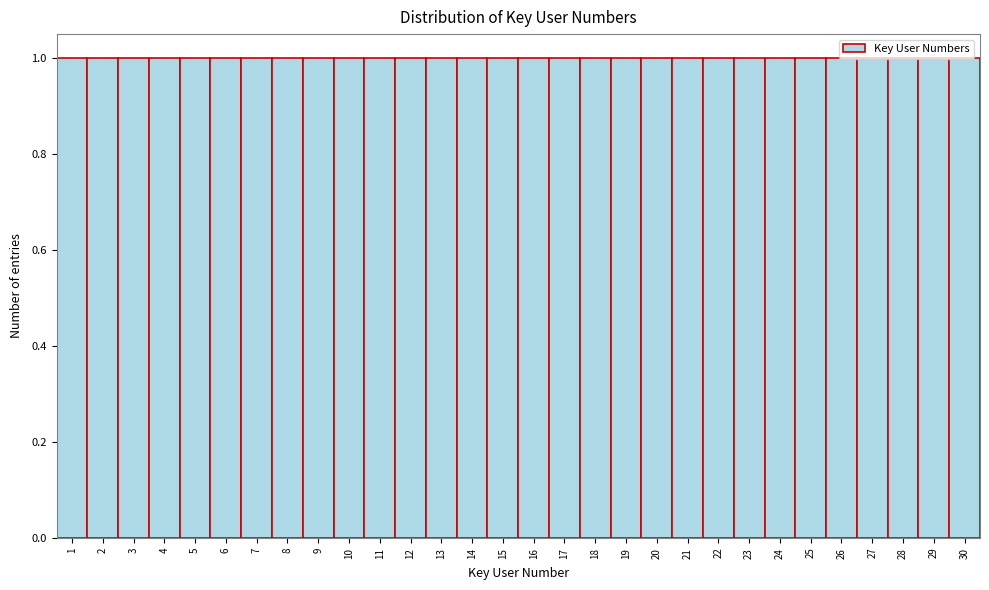

Reading left to right, transcribe this chart: for each bar, give the range it covers on the x-axis and its height. The values are not printed on the chart, so give them approximately, as read against the axis.

0.5 to 1.5: 1
1.5 to 2.5: 1
2.5 to 3.5: 1
3.5 to 4.5: 1
4.5 to 5.5: 1
5.5 to 6.5: 1
6.5 to 7.5: 1
7.5 to 8.5: 1
8.5 to 9.5: 1
9.5 to 10.5: 1
10.5 to 11.5: 1
11.5 to 12.5: 1
12.5 to 13.5: 1
13.5 to 14.5: 1
14.5 to 15.5: 1
15.5 to 16.5: 1
16.5 to 17.5: 1
17.5 to 18.5: 1
18.5 to 19.5: 1
19.5 to 20.5: 1
20.5 to 21.5: 1
21.5 to 22.5: 1
22.5 to 23.5: 1
23.5 to 24.5: 1
24.5 to 25.5: 1
25.5 to 26.5: 1
26.5 to 27.5: 1
27.5 to 28.5: 1
28.5 to 29.5: 1
29.5 to 30.5: 1